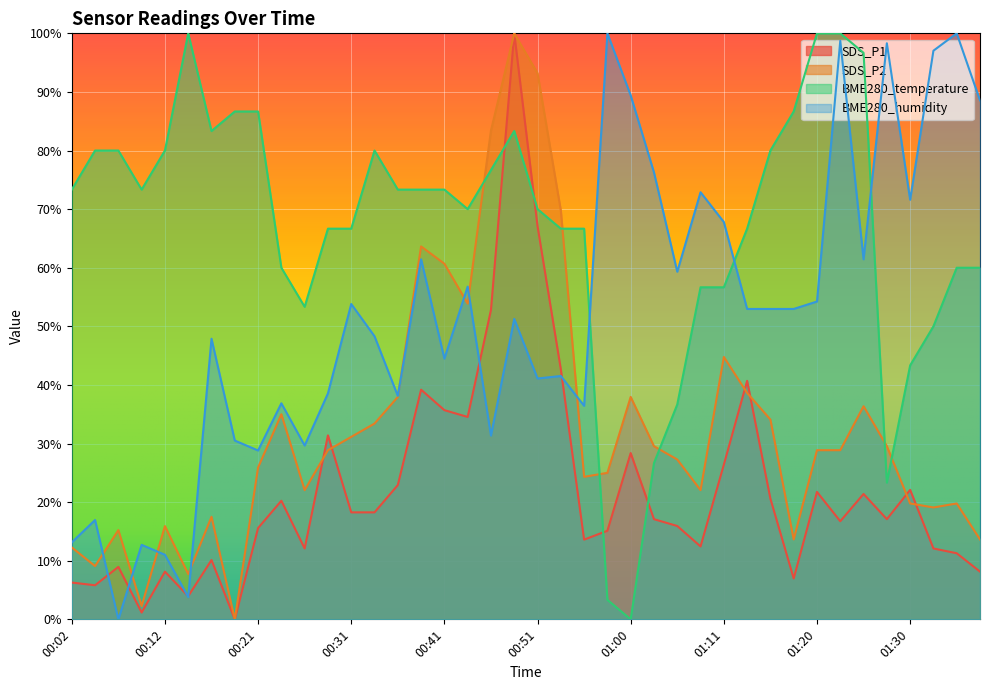

What is the label of the 16th point from the left?

00:38